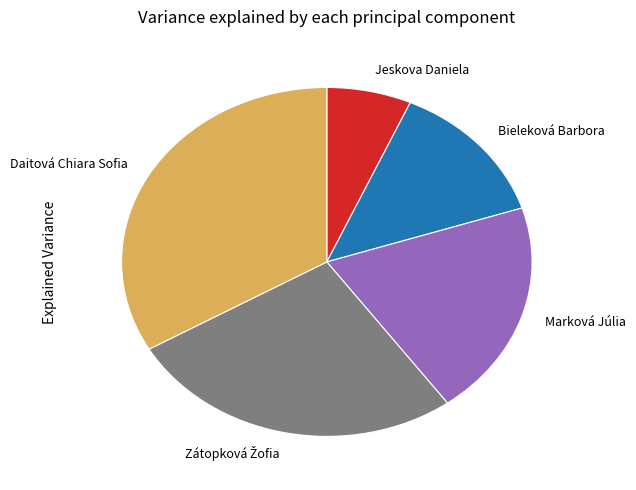

Do Bieleková Barbora and Daitová Chiara Sofia together represent more than half of the pie?

No